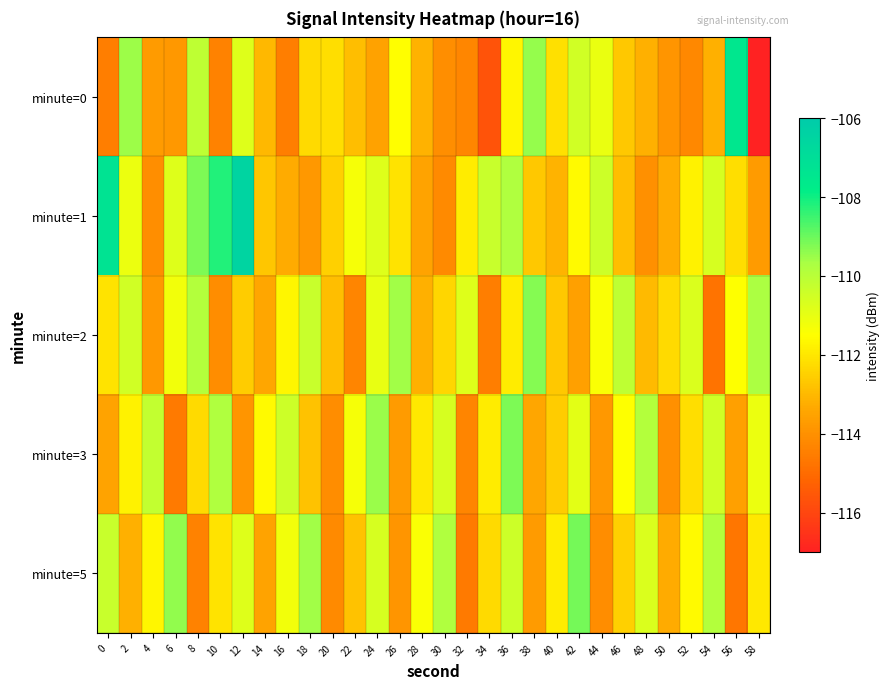

Which series has the widest spread of values?

minute=0